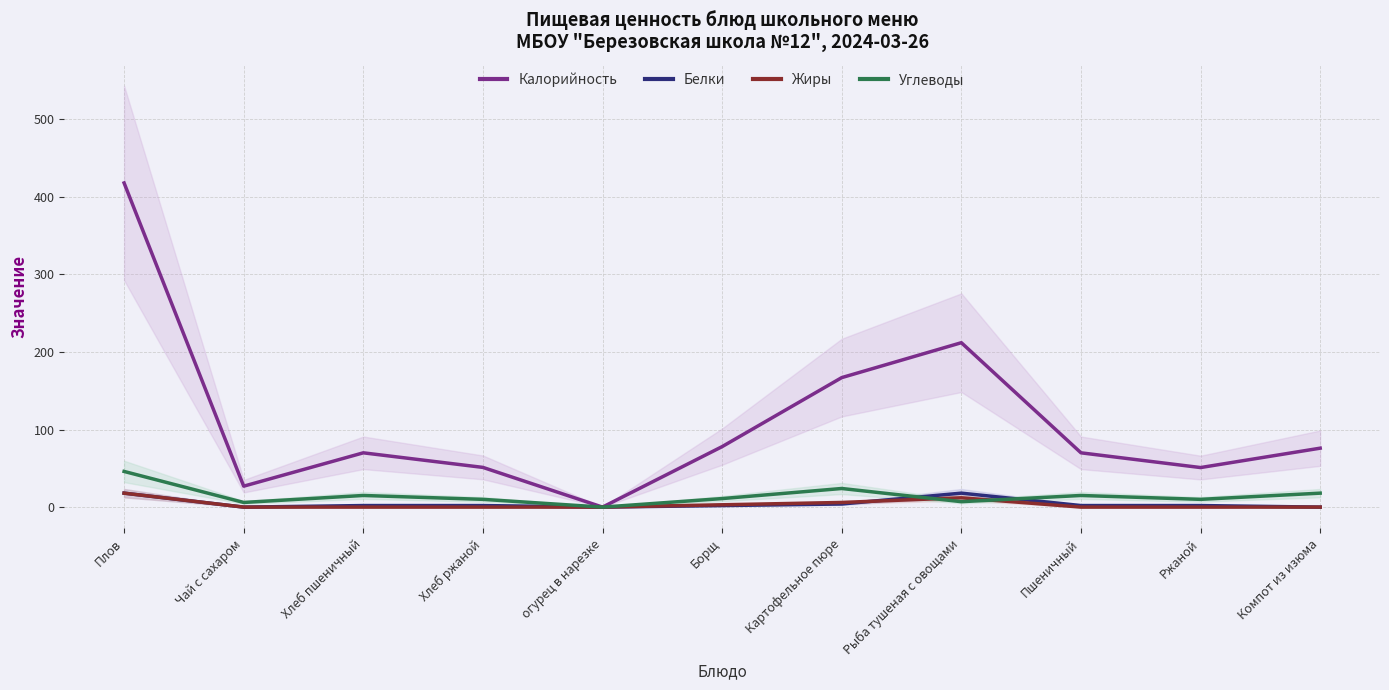

List the labels in order of Жиры value, largest first.

Плов, Рыба тушеная с овощами, Картофельное пюре, Борщ, Чай с сахаром, Хлеб пшеничный, Хлеб ржаной, огурец в нарезке, Пшеничный, Ржаной, Компот из изюма